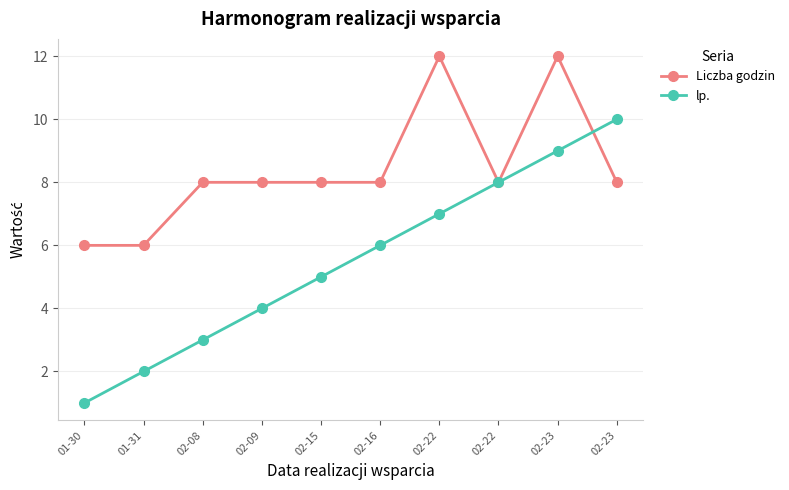

Is this an area chart (filled region under the line)?

No